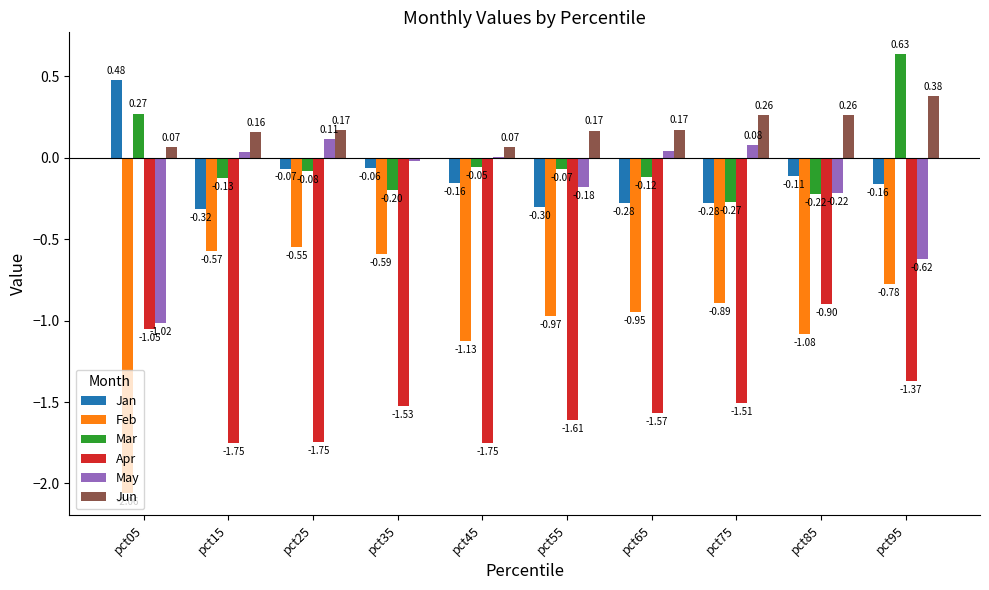

Which series changed the most between pct15 and pct75?

Feb